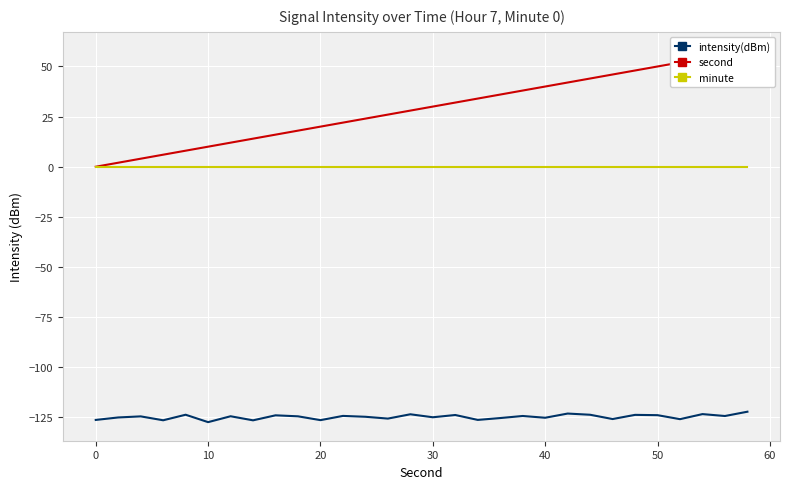

True or false: minute and intensity(dBm) intersect in this chart.

False